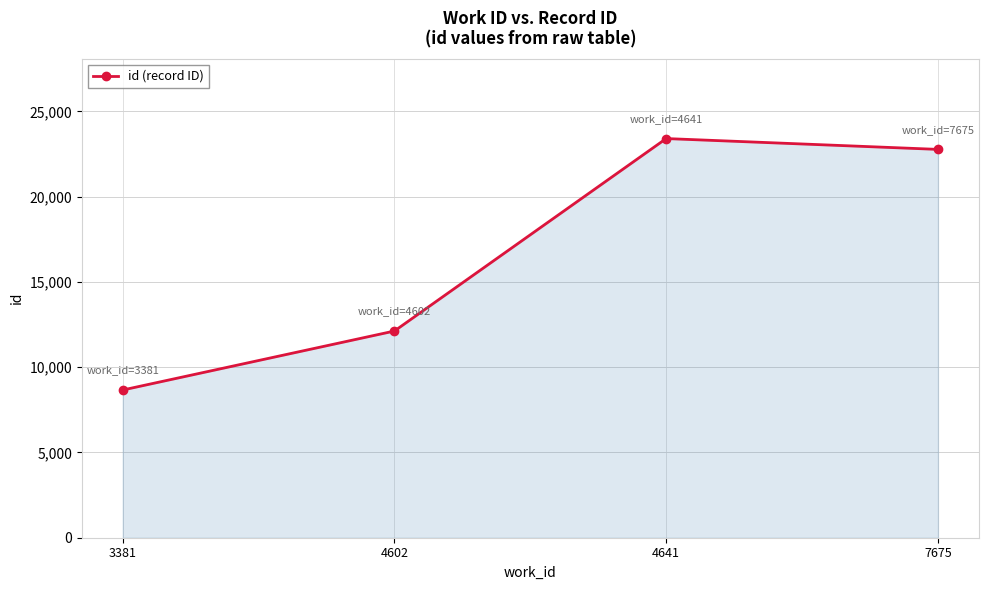

At which category does the data reach its first local peak?

4641